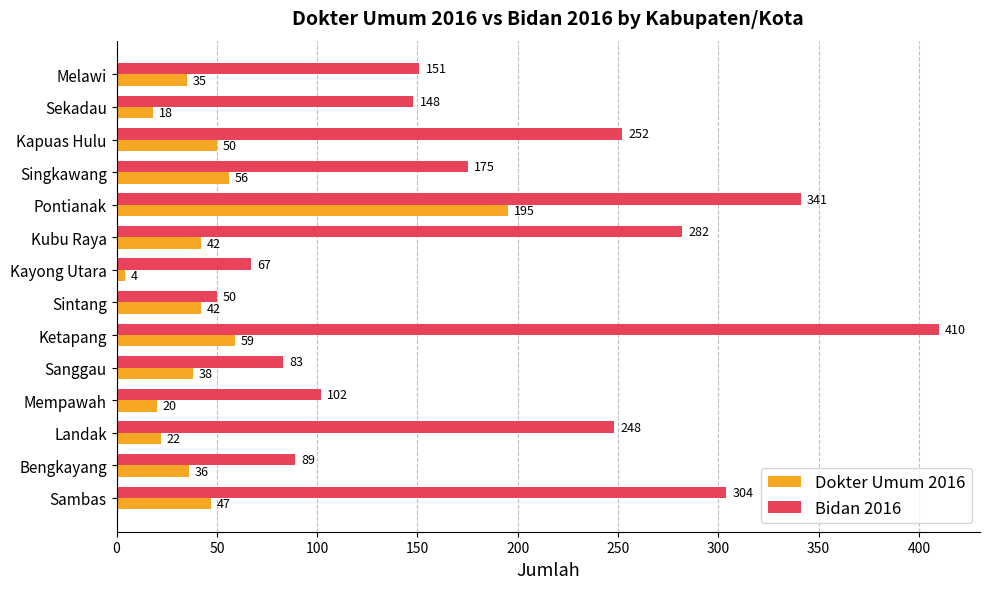

List the series in order of their peak value, lowest first.

Dokter Umum 2016, Bidan 2016